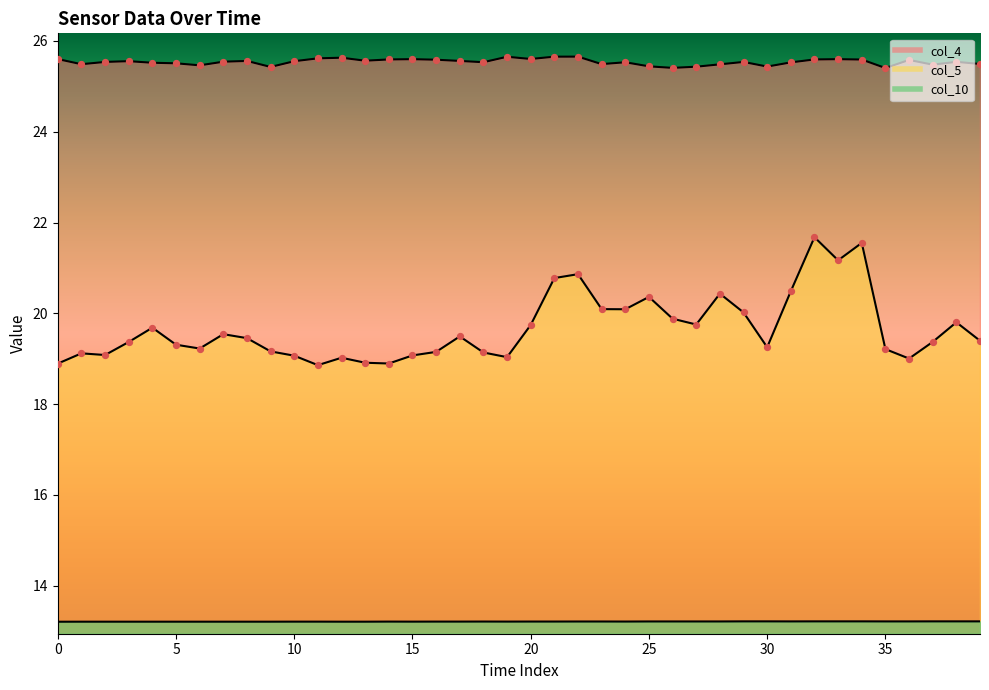

Which series has the largest Y range (max minus min)?

col_5